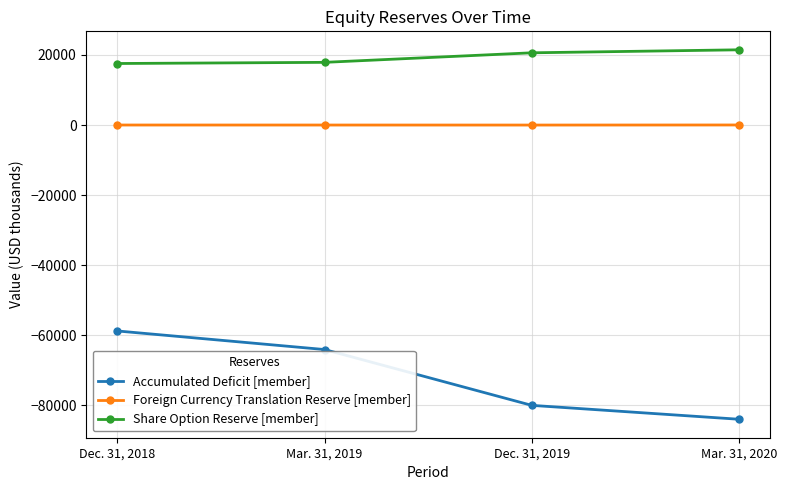

What is the minimum value for Foreign Currency Translation Reserve [member]?

-10